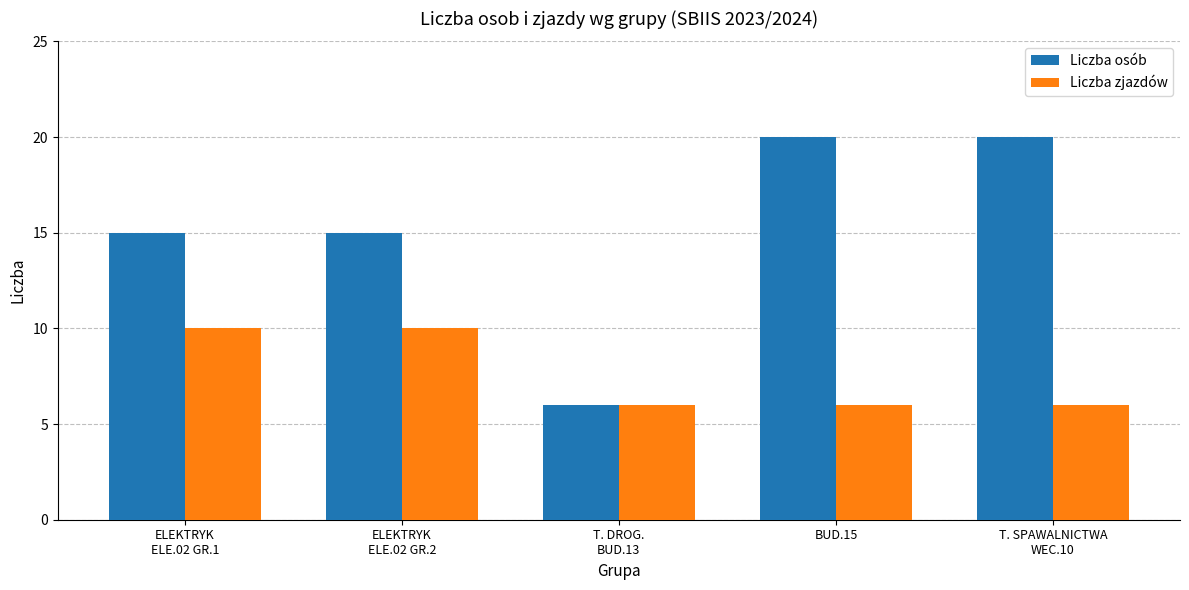

At how many categories does at least one series exceed 11?

4